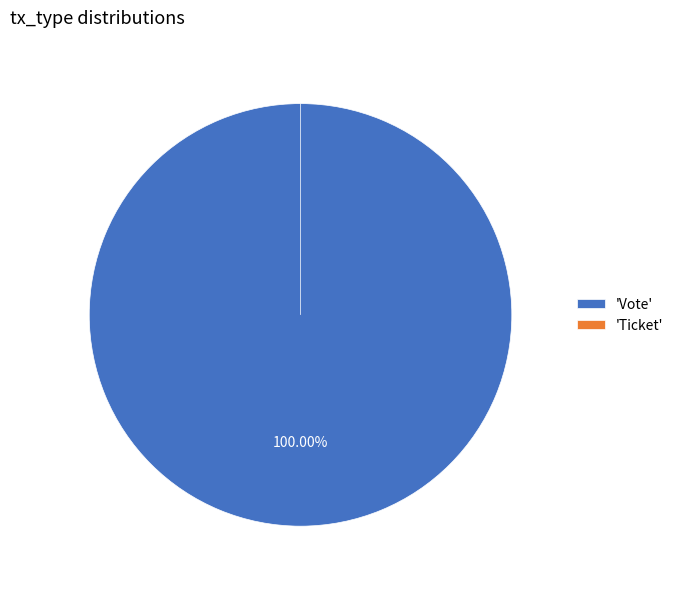

To the nearest percent, what portion does Vote represent?

100%